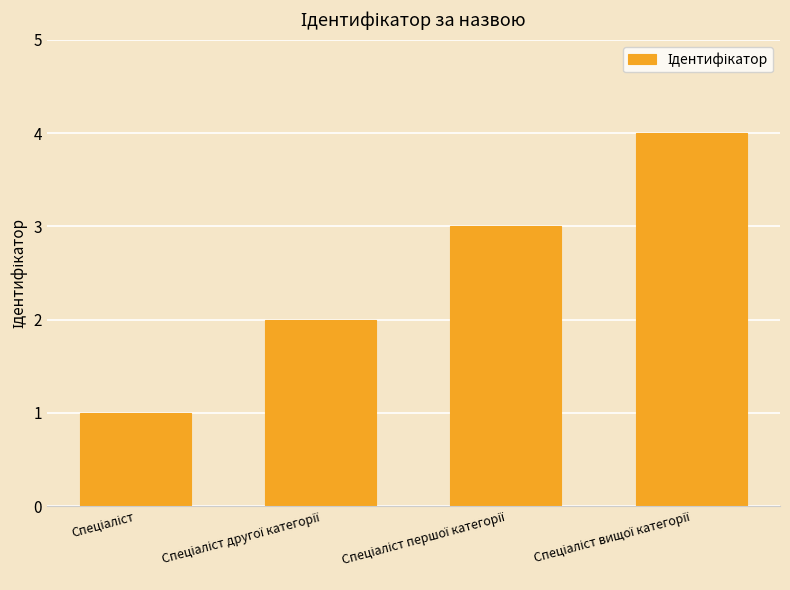

Does the chart contain stacked bars?

No